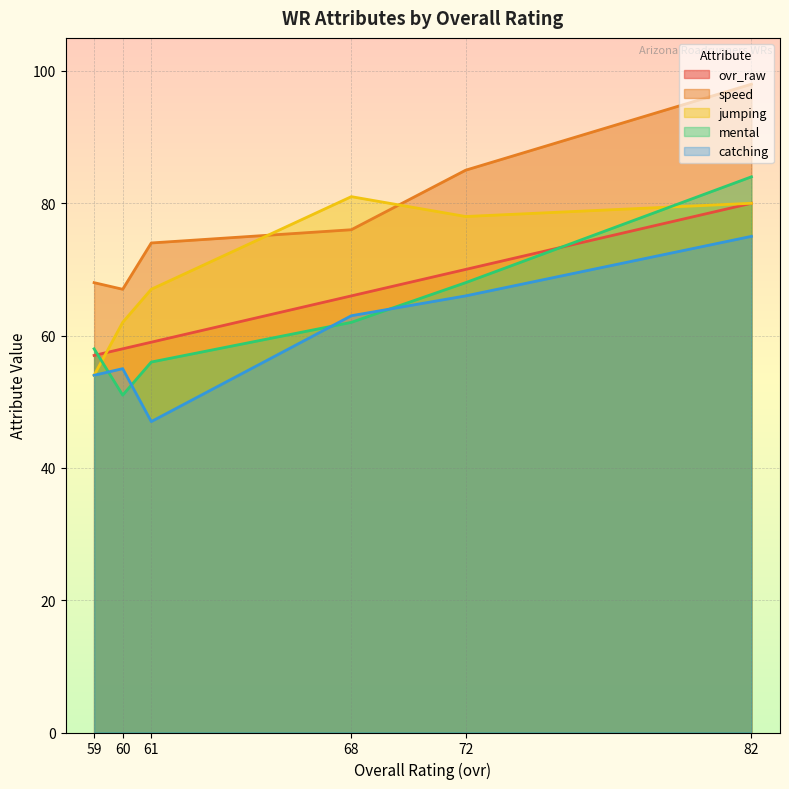

Between 82 and 60, which is larger?

82